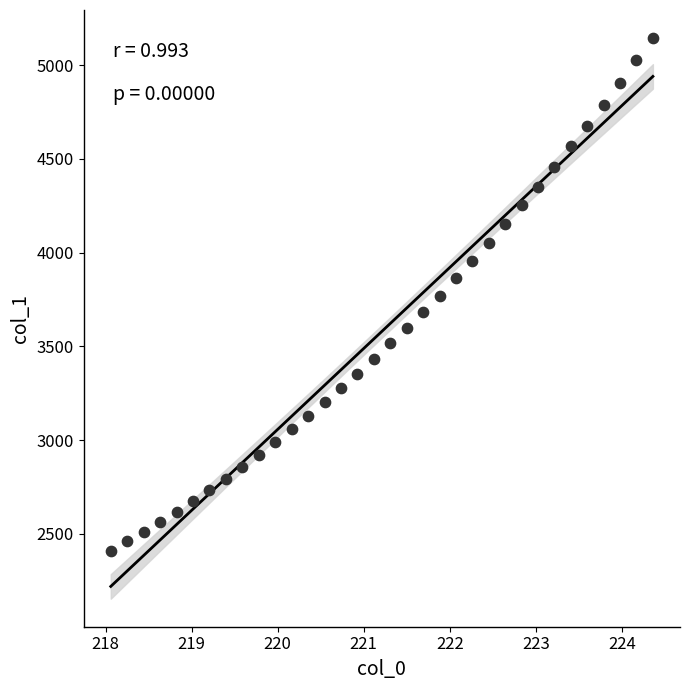

What is the range of X values (max minus min)?

6.3